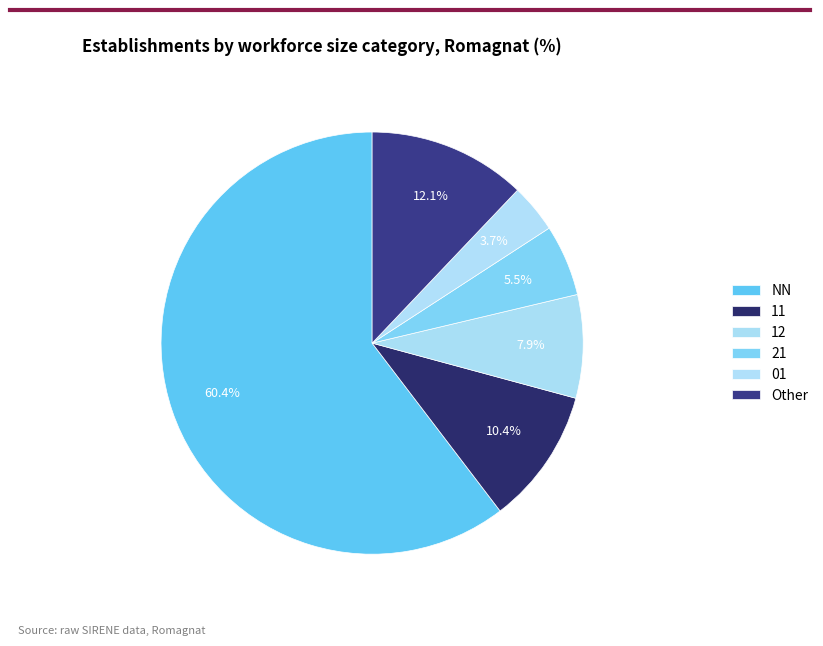

The 11 slice represents 23% of the pie. True or false?

False